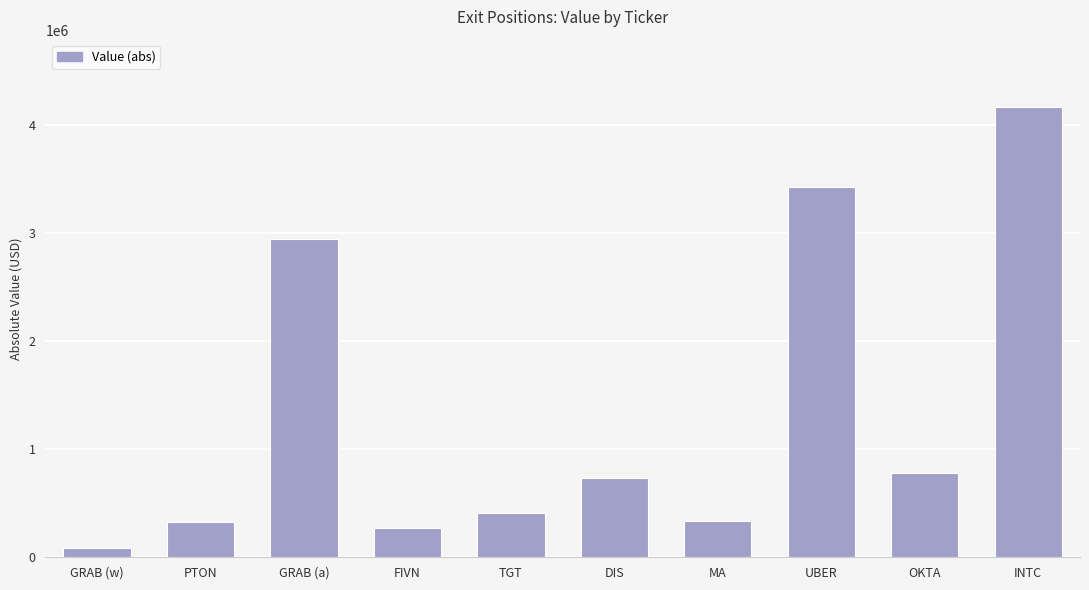

Approximately how many times larger is the value at UBER compared to GRAB (a)?

1.2